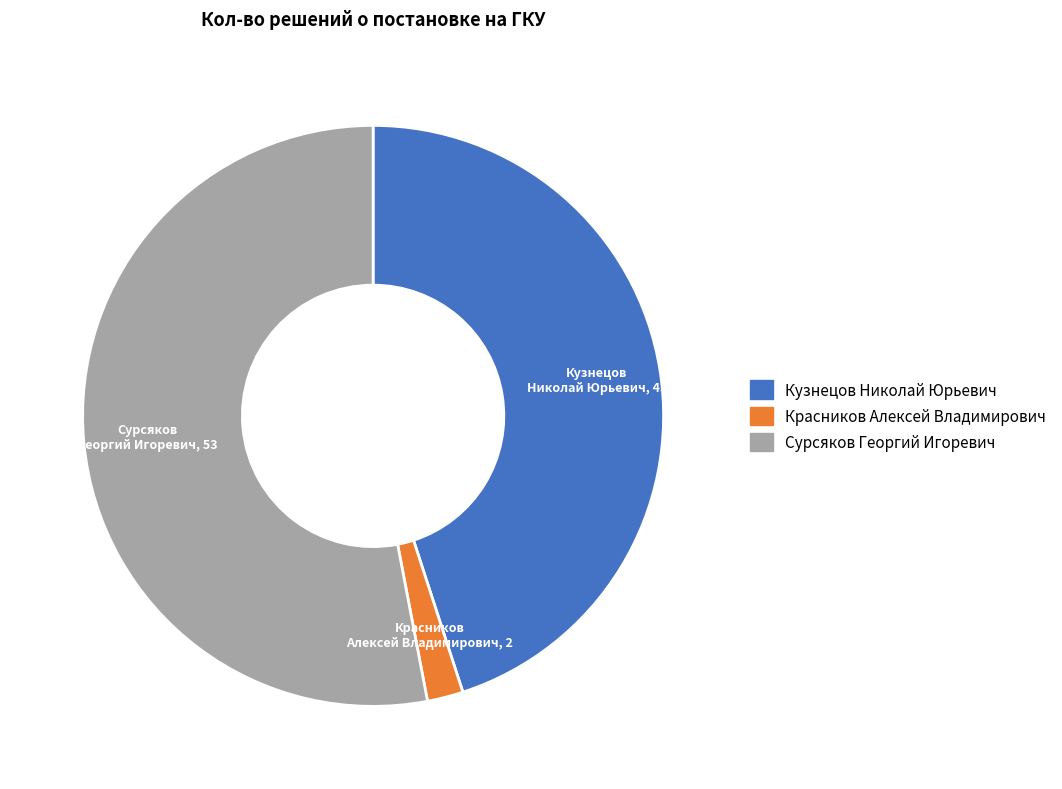

Combined, do Кузнецов Николай Юрьевич and Красников Алексей Владимирович account for over 50%?

No